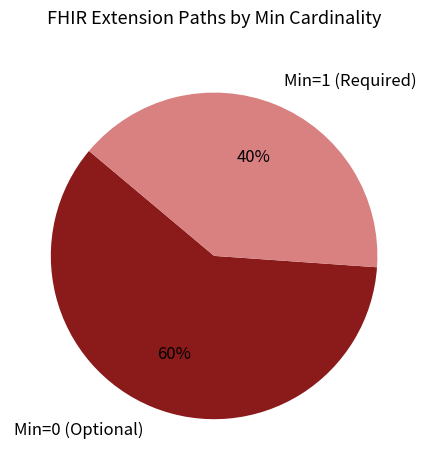

Which category has the biggest portion of the pie?

Min=0 (Optional)